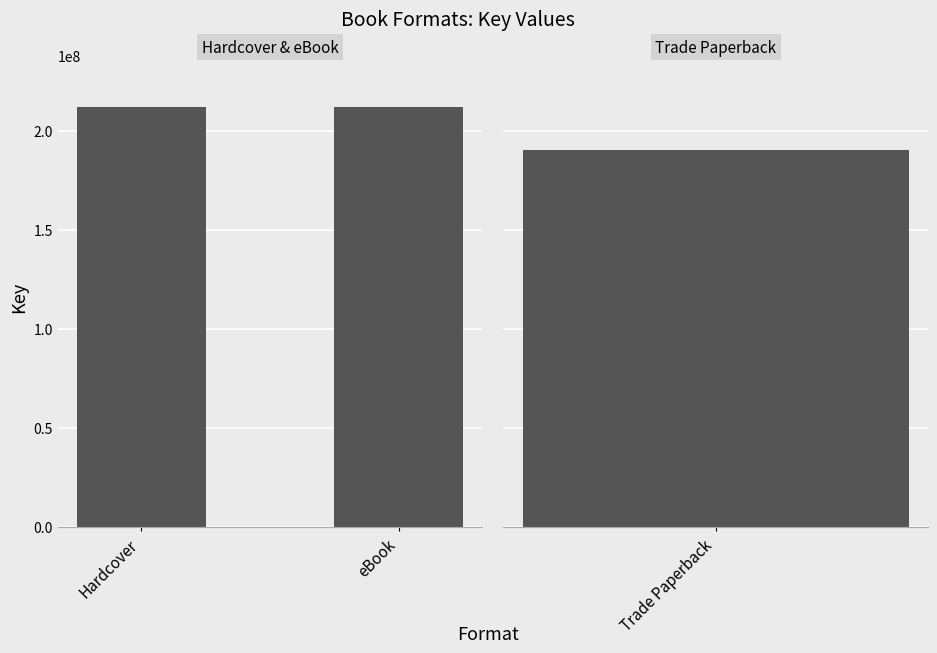

Reading left to right, what are all the values shown in this chart?

Hardcover=211976388	eBook=211976388	Trade Paperback=190092861